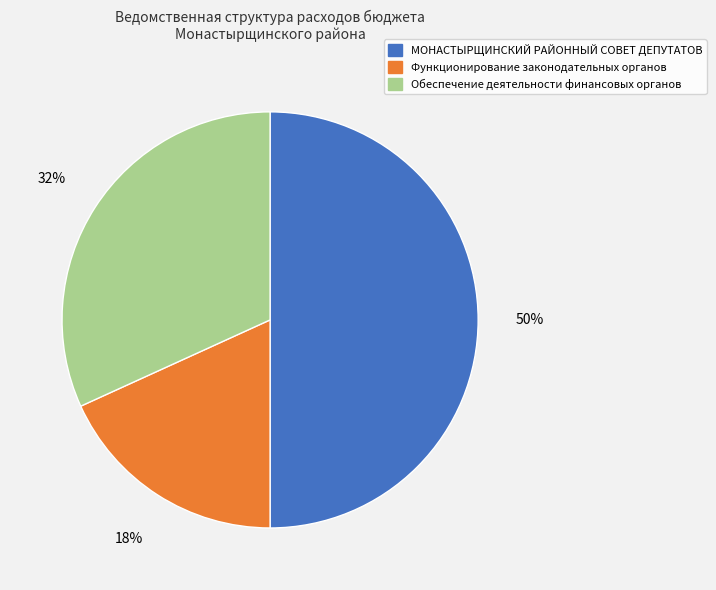

The МОНАСТЫРЩИНСКИЙ РАЙОННЫЙ СОВЕТ ДЕПУТАТОВ slice represents 50% of the pie. True or false?

True